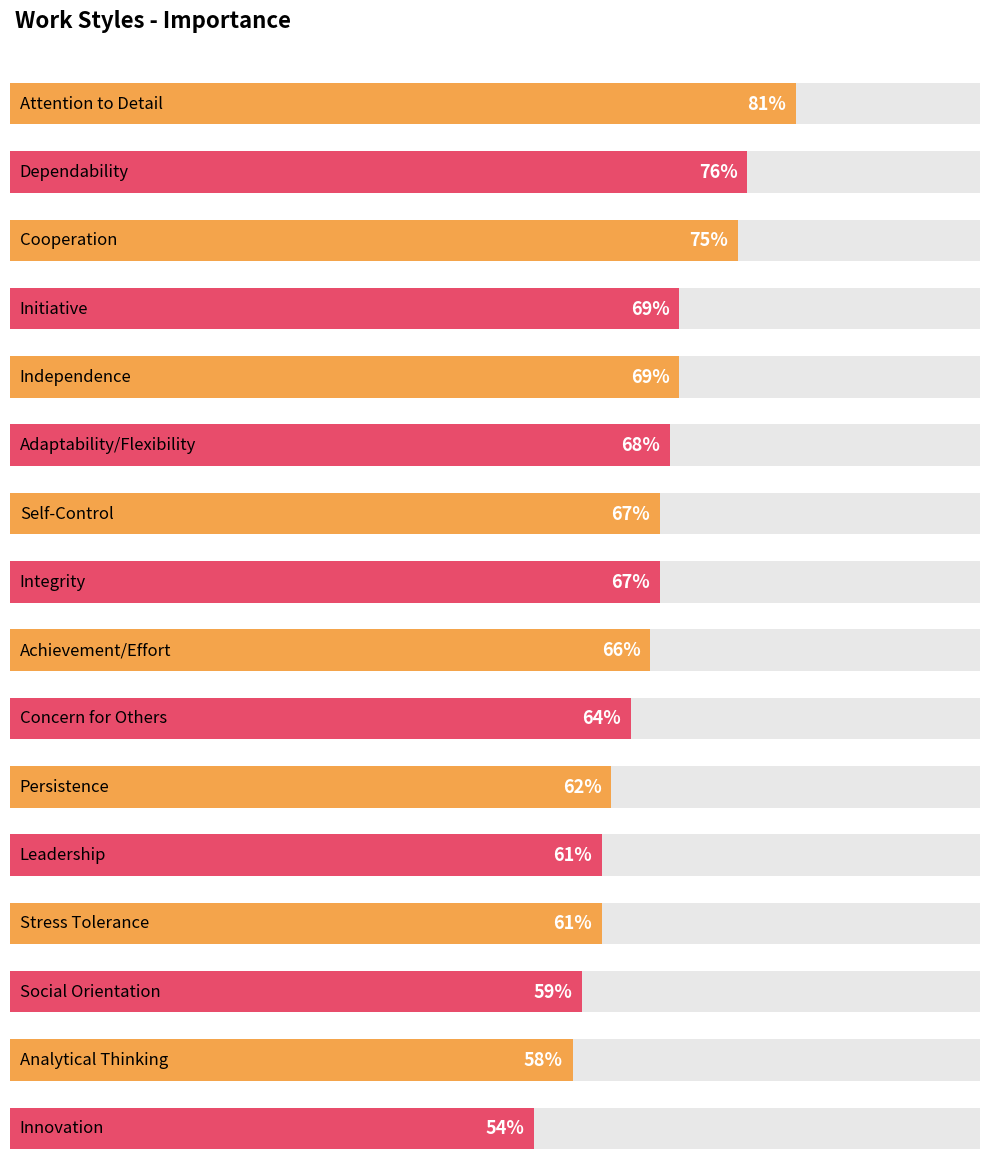

Reading left to right, transcribe all the data shown in this chart.

81	76	75	69	69	68	67	67	66	64	62	61	61	59	58	54